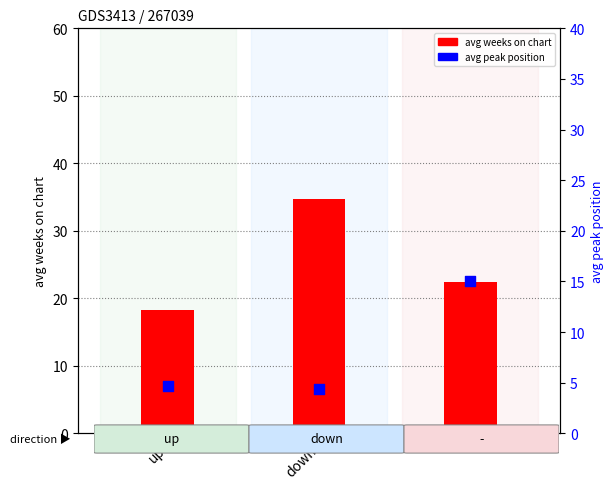

What is the total value across all series at down?

39.2